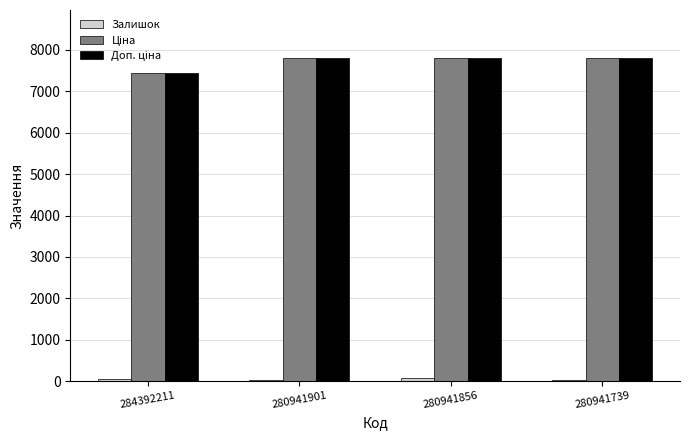

Which series has the largest total across all categories?

Ціна